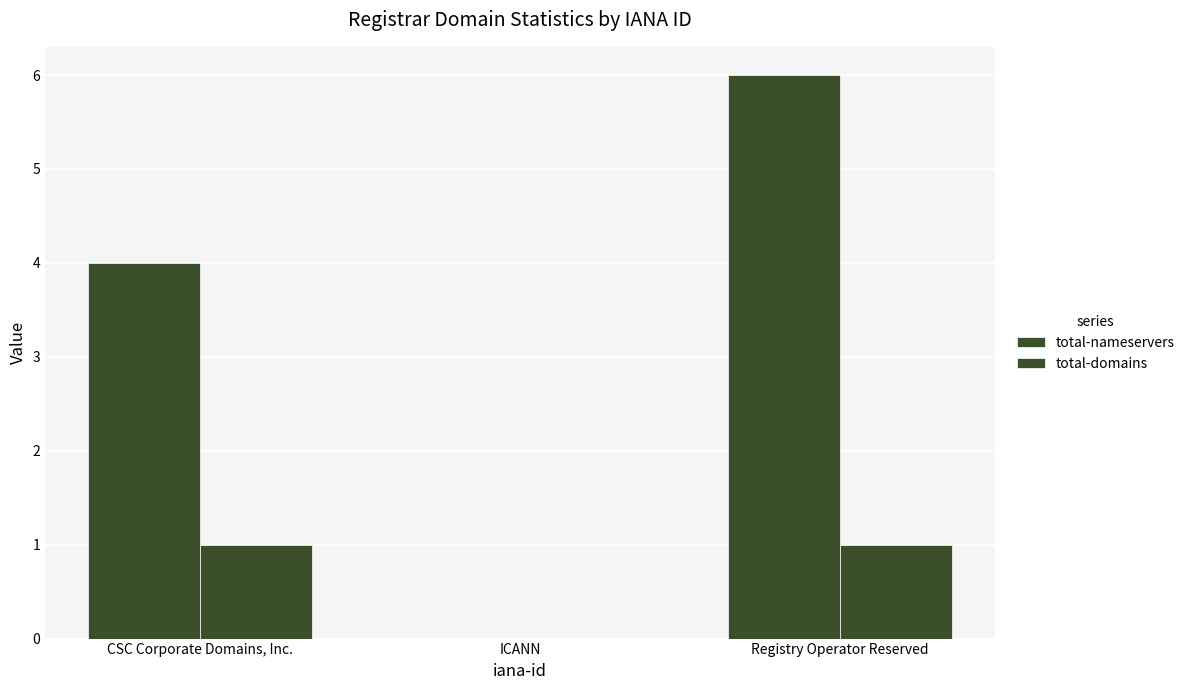

Rank the series by their maximum value, from highest to lowest.

total-nameservers, total-domains